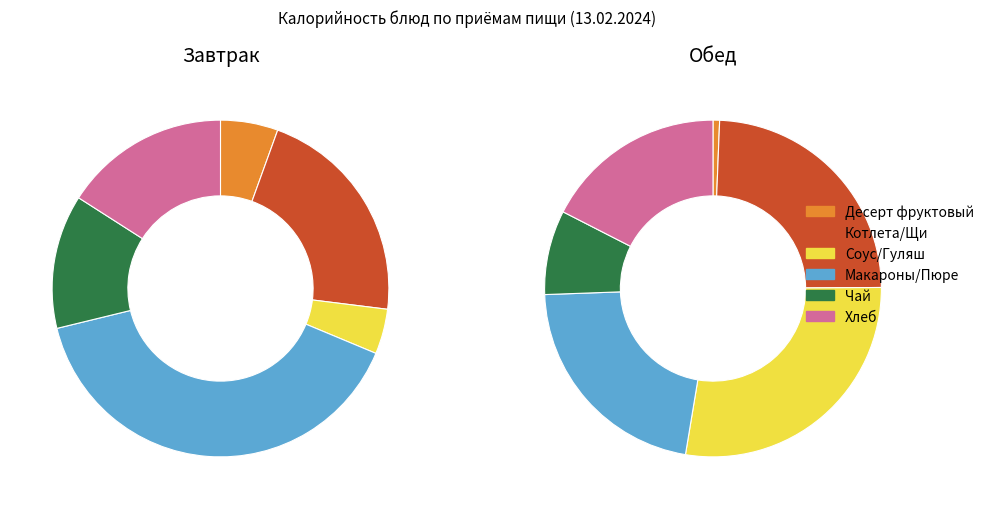

The Котлета/Щи slice represents 21% of the pie. True or false?

True